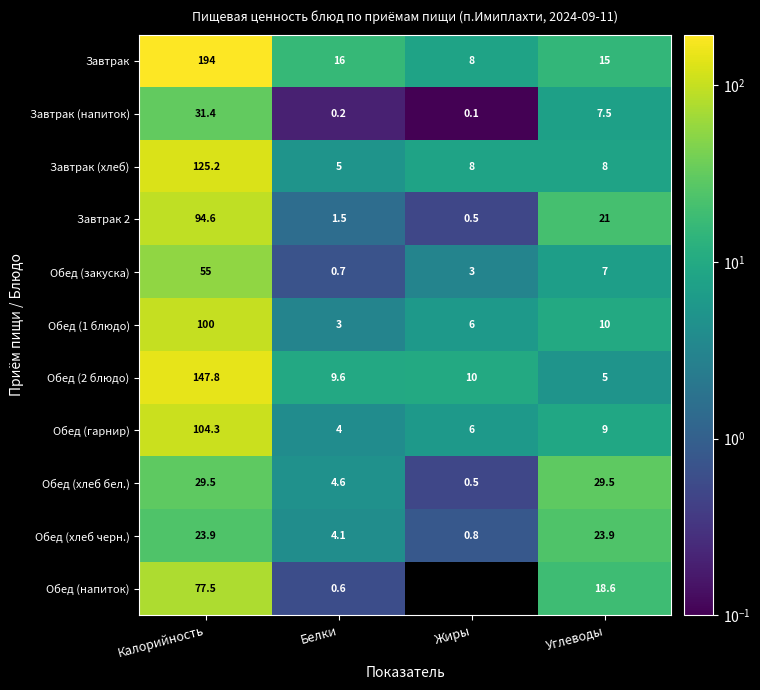

Which series changed the most between Белки and Углеводы?

Обед (хлеб бел.)